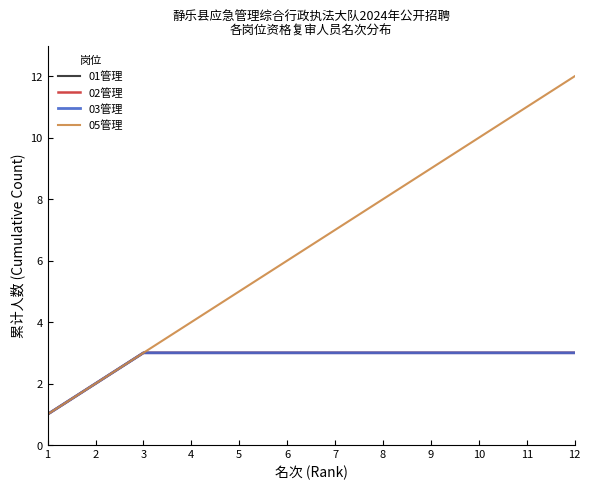

At 5, list the series in order from smallest to largest.

01管理, 02管理, 03管理, 05管理